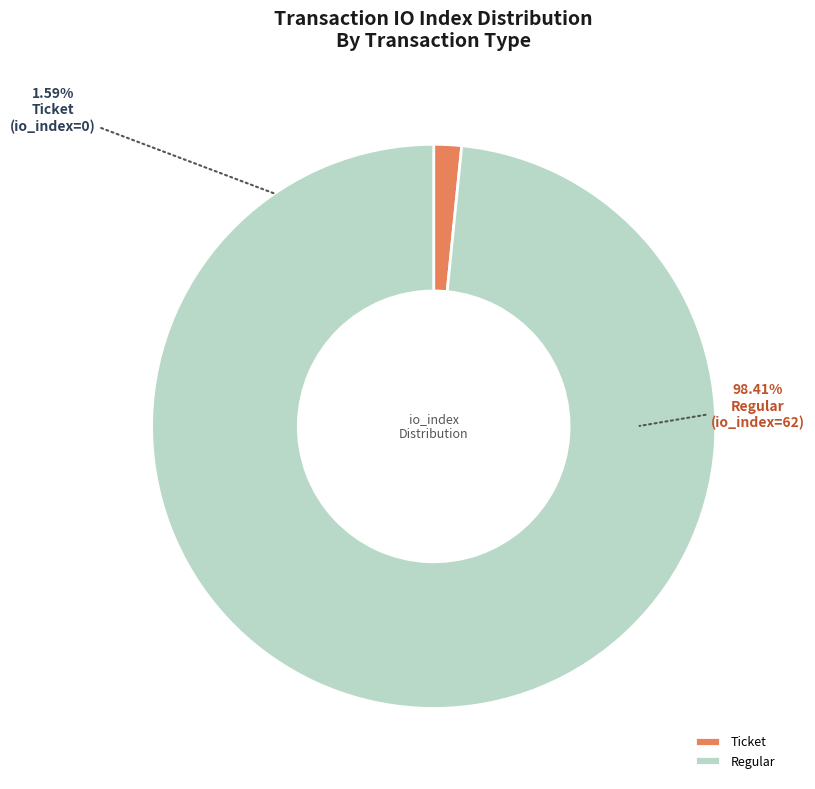

What is the largest slice in the pie chart?

Regular (io_index=62)